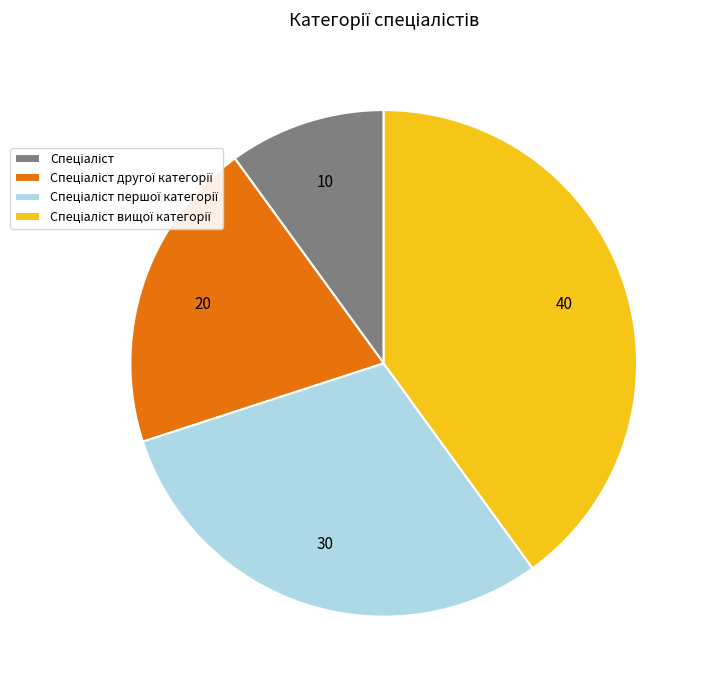

Does any single category account for the majority?

No